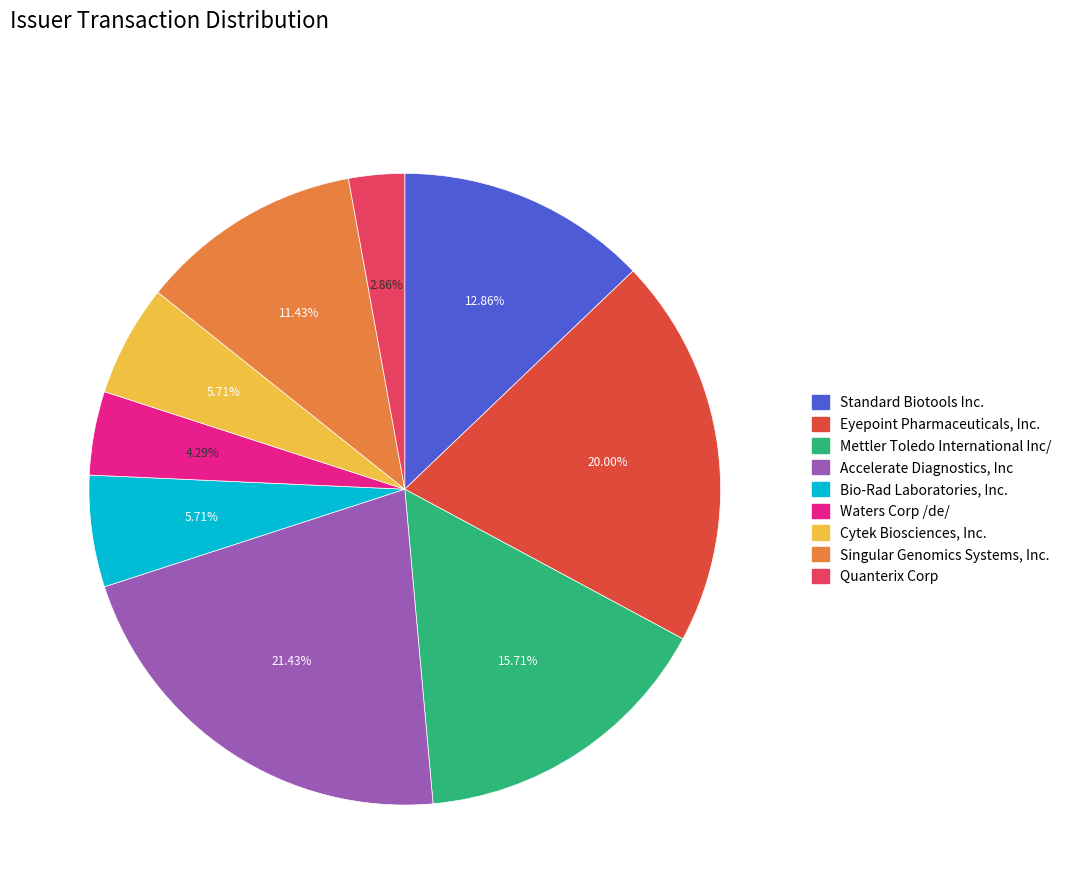

The Standard Biotools Inc. slice represents 24% of the pie. True or false?

False